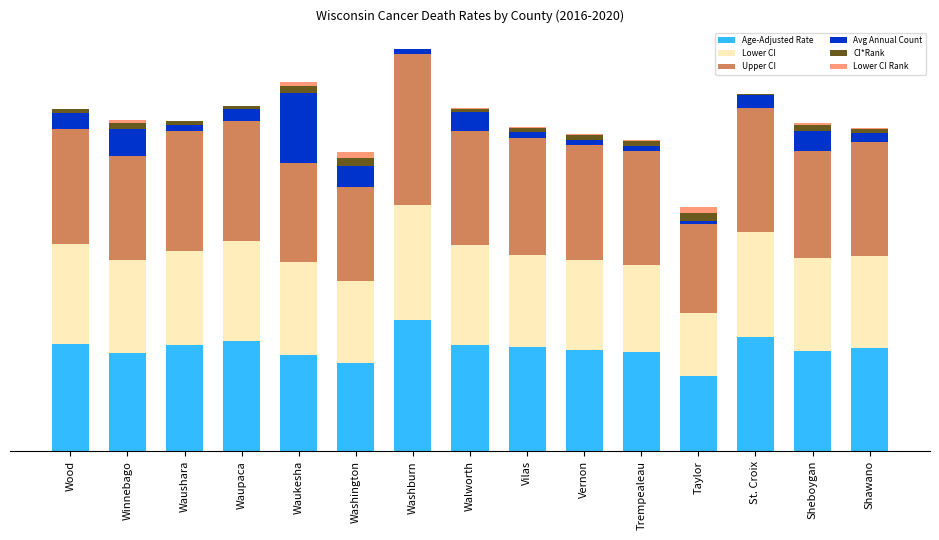

Rank the series by their maximum value, from lowest to highest.

Lower CI Rank, CI*Rank, Avg Annual Count, Lower CI, Age-Adjusted Rate, Upper CI